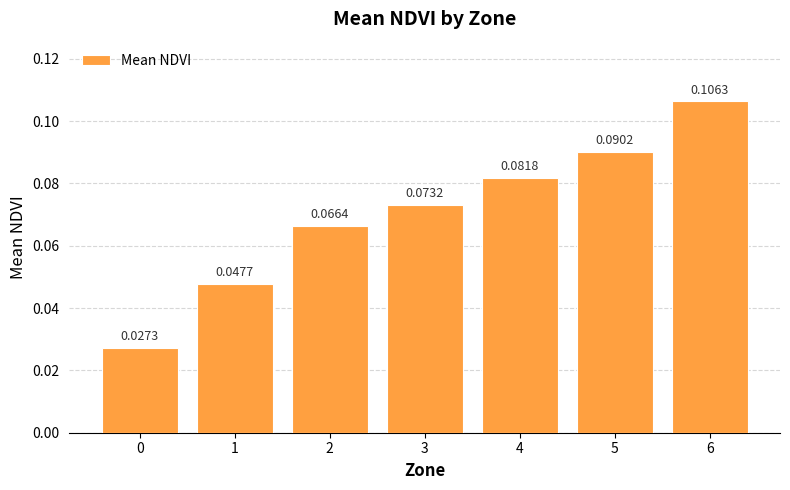

What is the sum of all values?

0.5